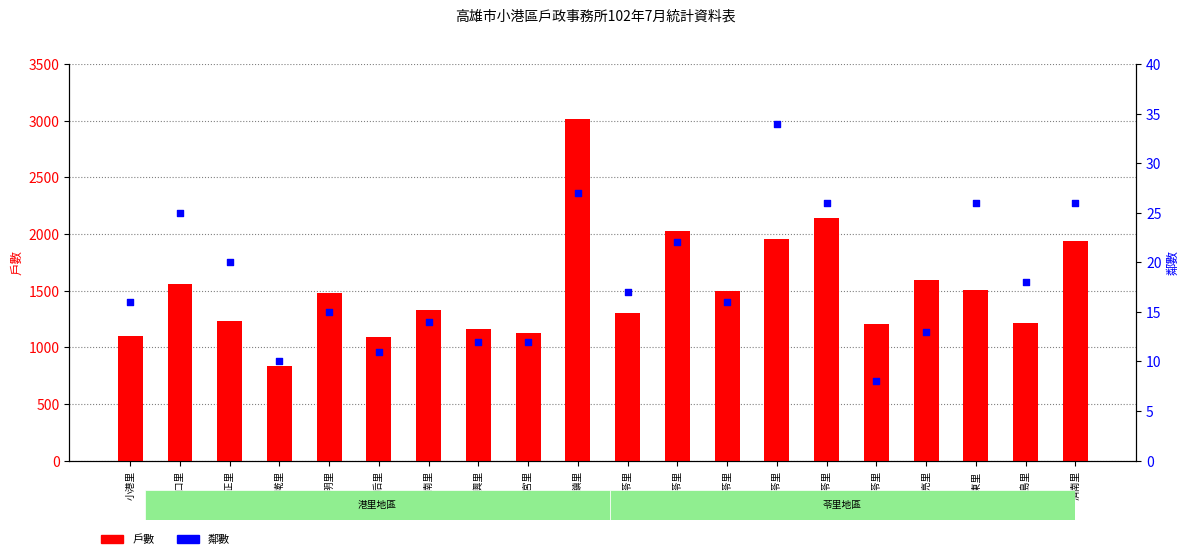

Is the value of 戶數 at 六苓里 greater than the value of 鄰數 at 宏亮里?

Yes